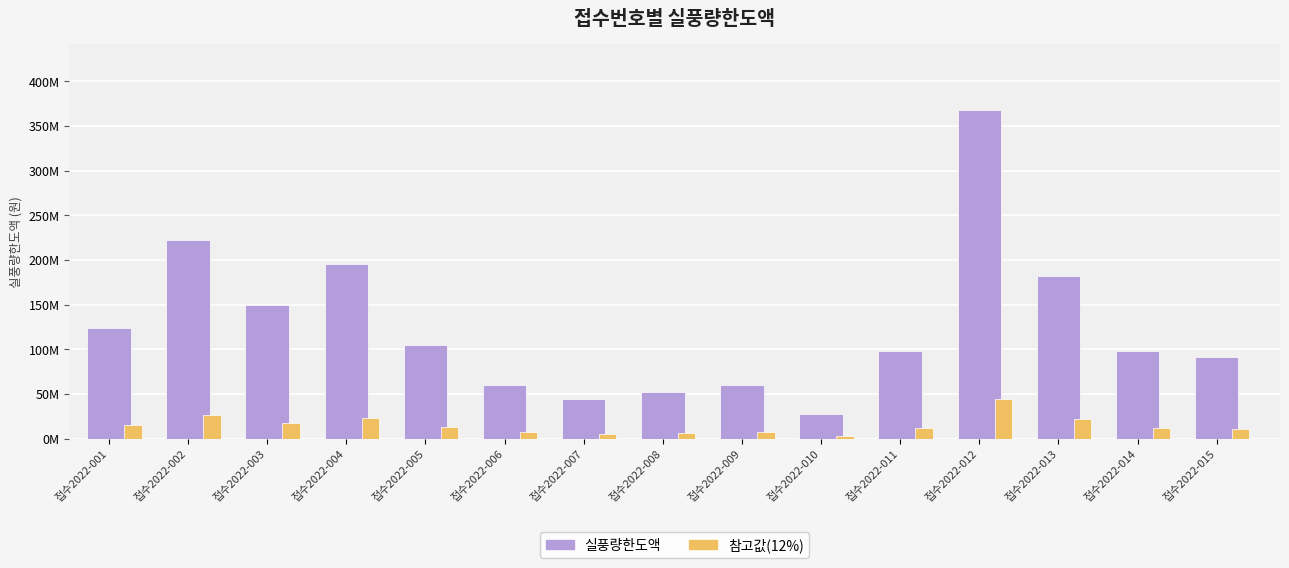

Are the bars horizontal?

No